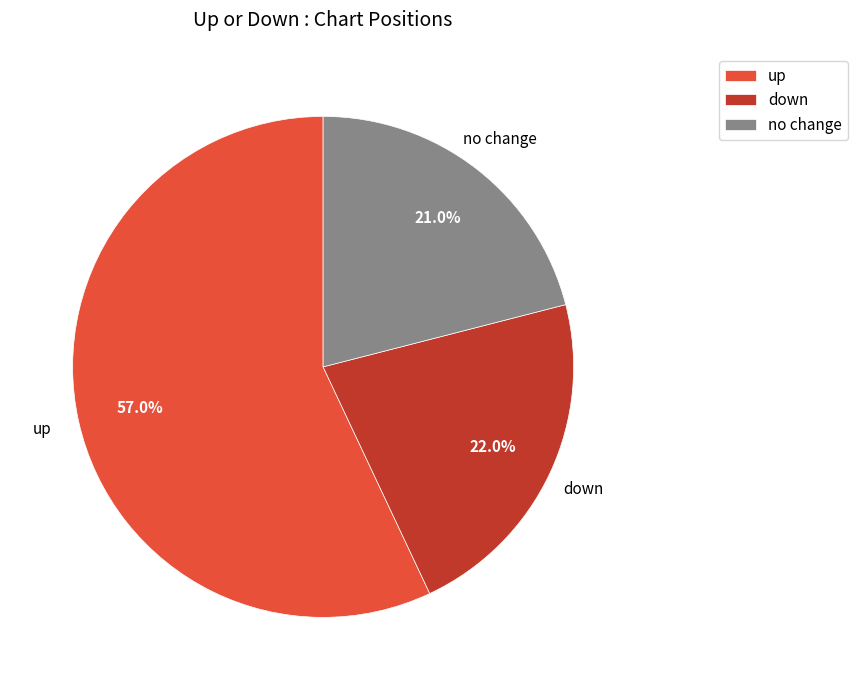

True or false: up accounts for 57% of the total.

True